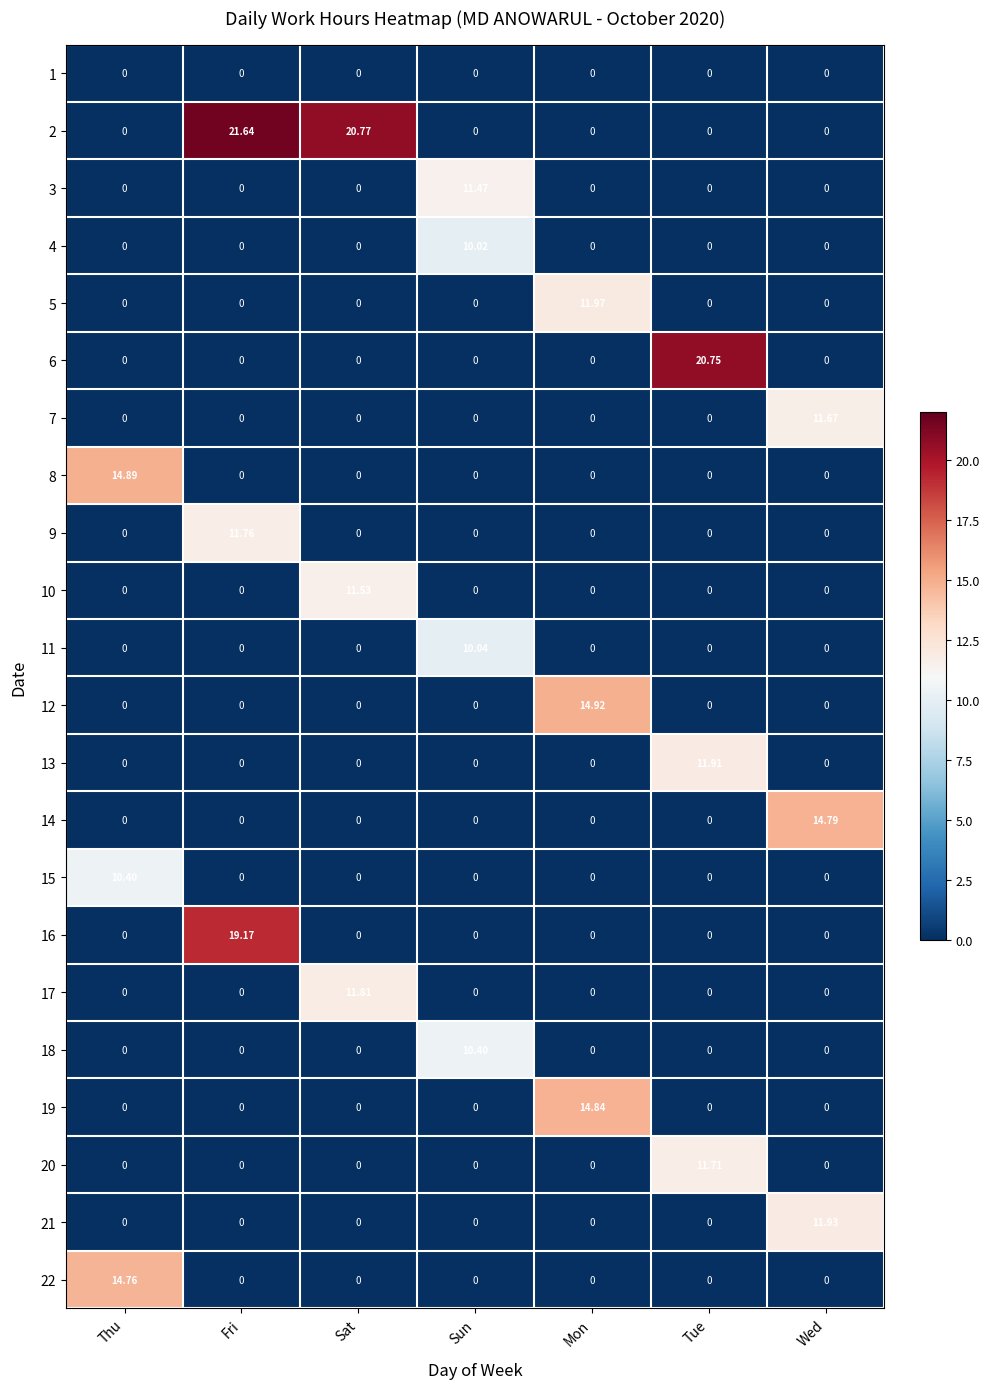

What is the spread (max minus min) of values at Thu?

14.9